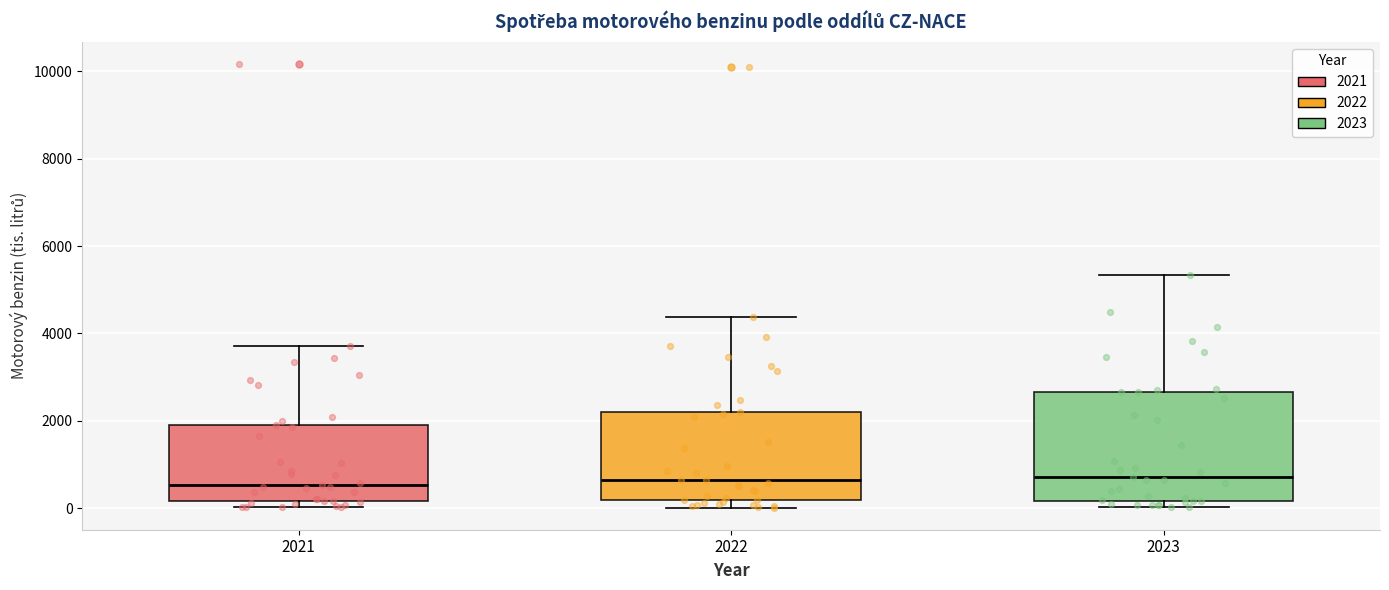

Which box is the tallest, from its lower edge to its upper edge?

2023